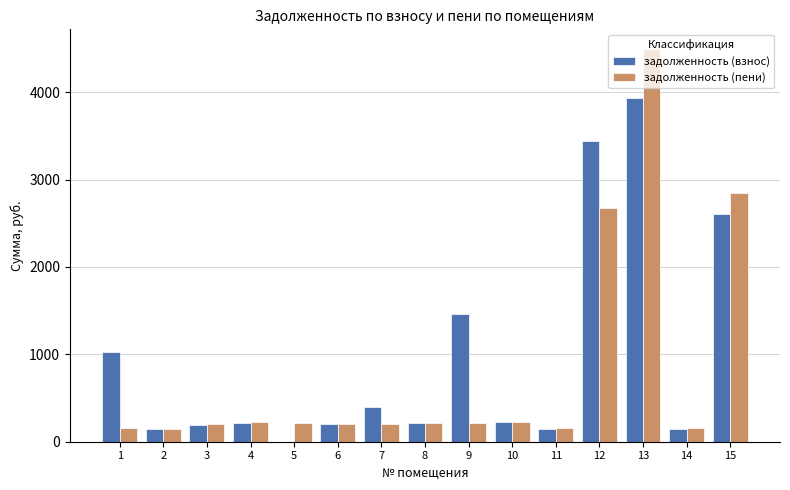

Which series has the widest spread of values?

задолженность (пени)